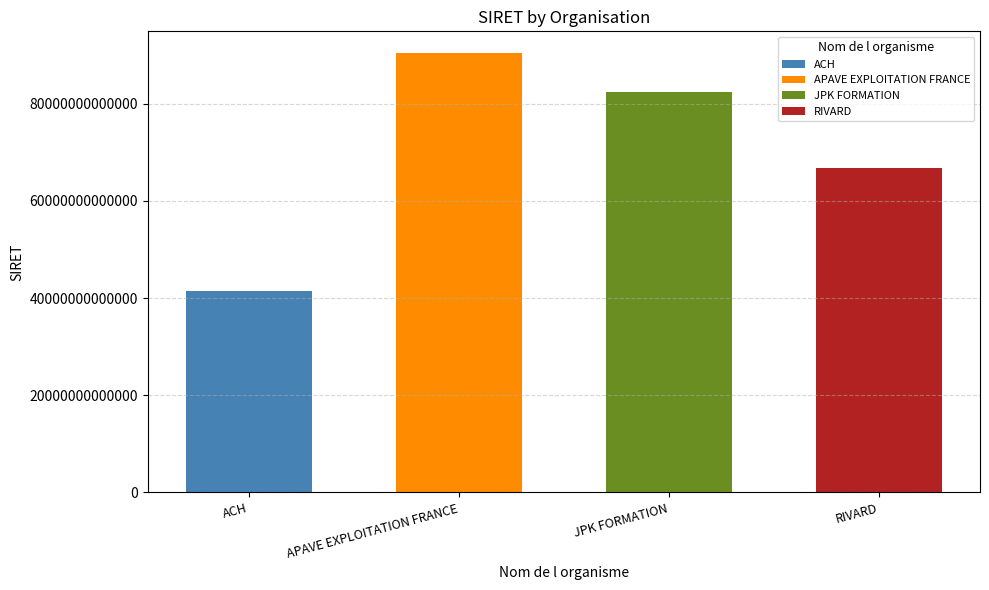

What is the value of the 4th bar from the left?

66728014300088